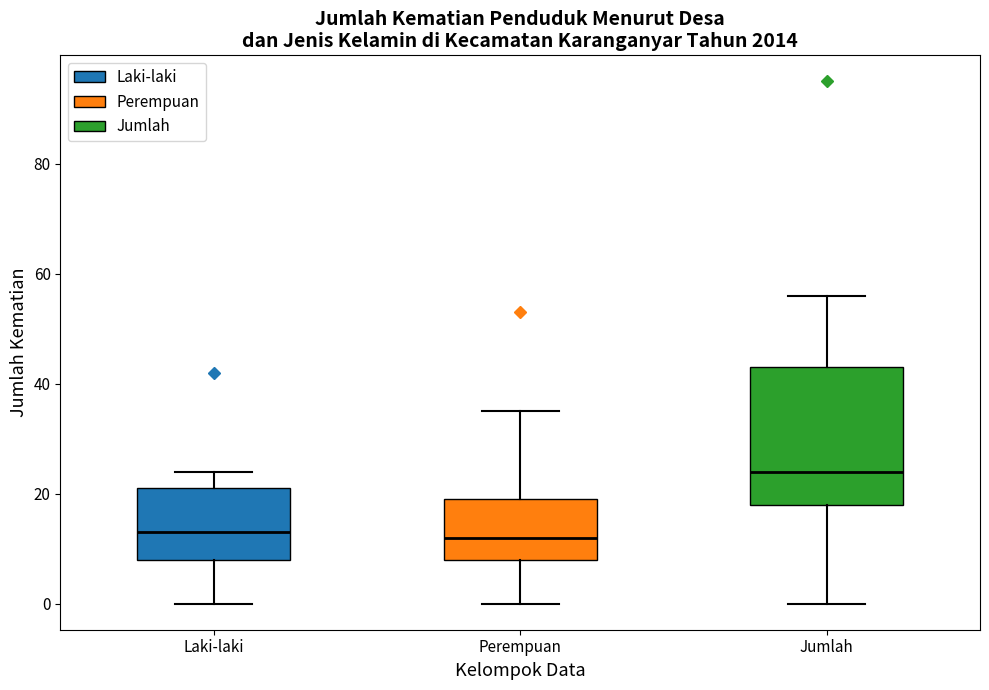

Reading left to right, transcribe this box plot: for each box, give where its median line is, the range the box spans, and where its two whiskers end, as read against the y-axis. The values are not printed on the chart, so give them approximately, as read against the axis.

Laki-laki: median 14, box 8 to 22, whiskers 0 to 24
Perempuan: median 12, box 8 to 20, whiskers 0 to 36
Jumlah: median 24, box 18 to 44, whiskers 0 to 56